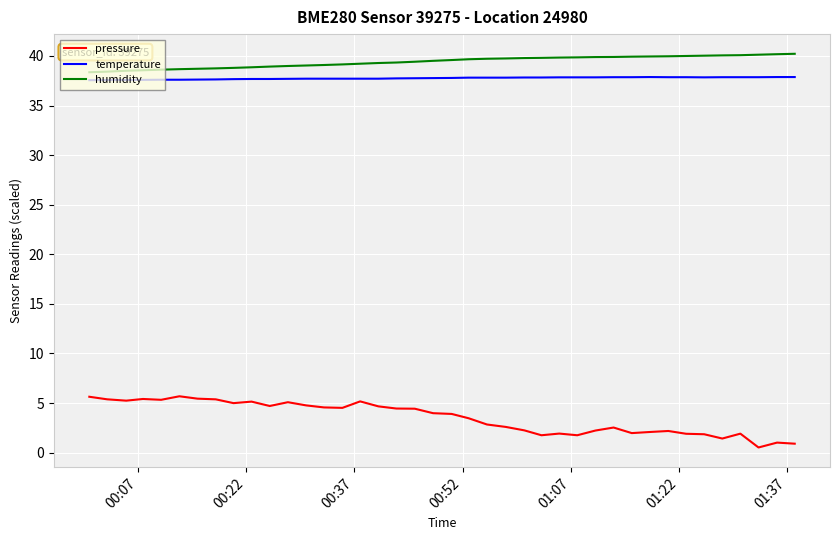

Rank the series by their maximum value, from lowest to highest.

pressure, temperature, humidity